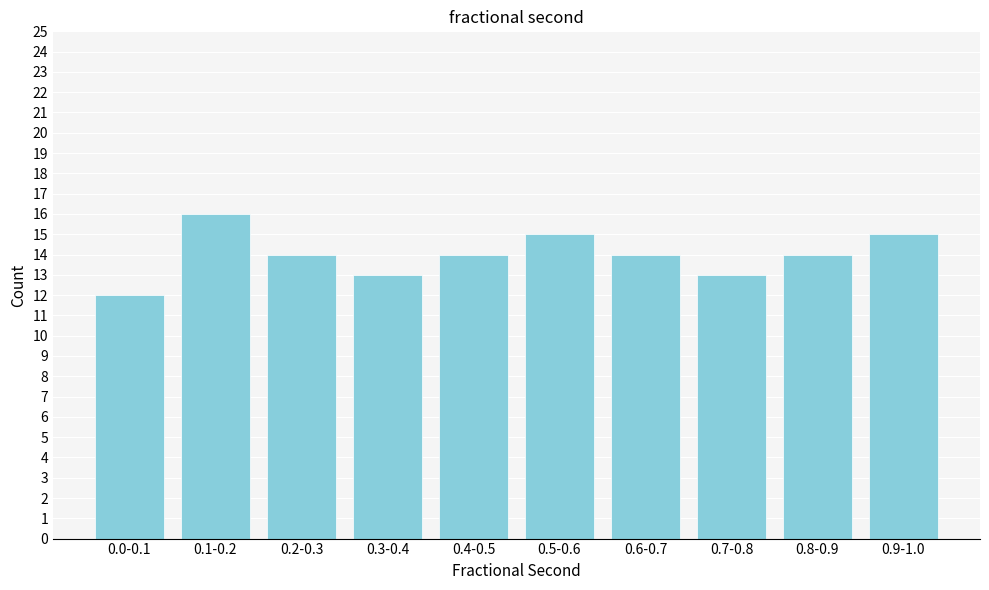

Reading left to right, transcribe all the data shown in this chart.

12	16	14	13	14	15	14	13	14	15